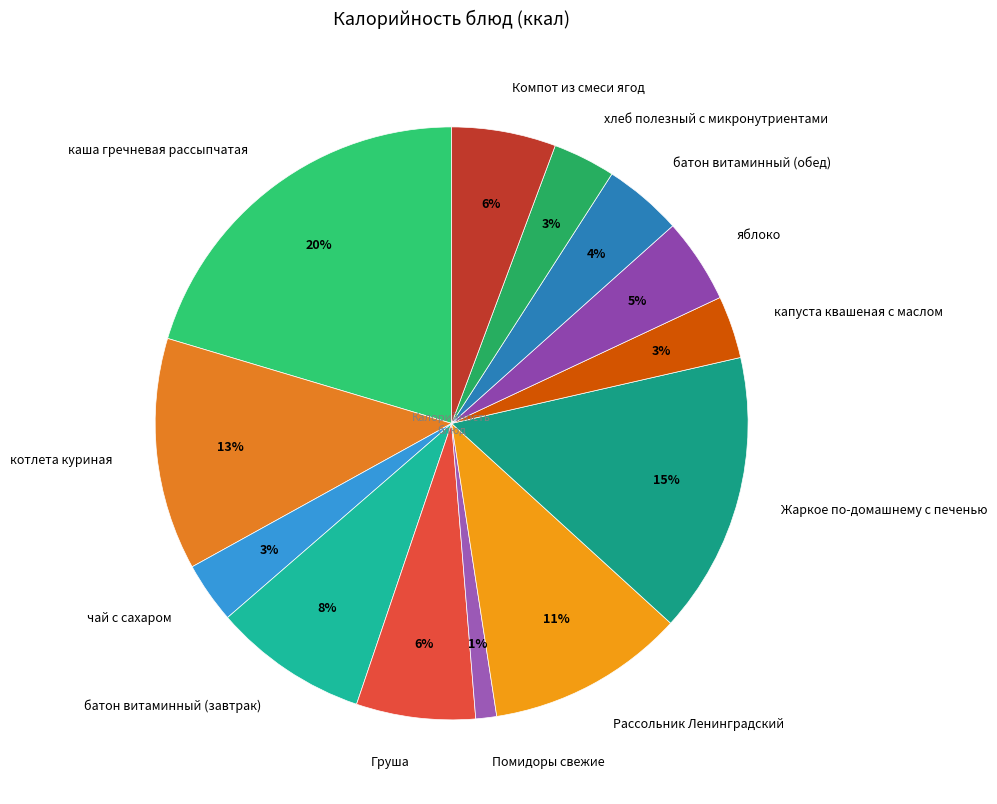

Is it true that батон витаминный (завтрак) is 8% of the pie?

True